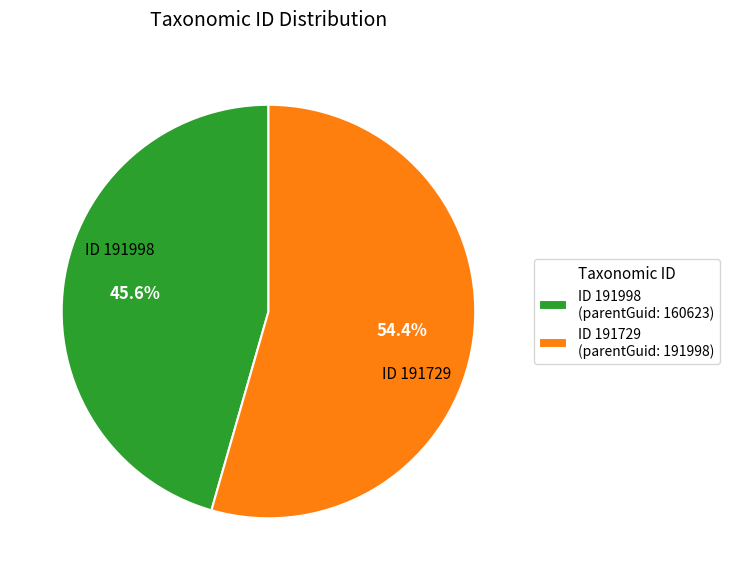

Which slice is the smallest?

ID 191998 (parentGuid: 160623)